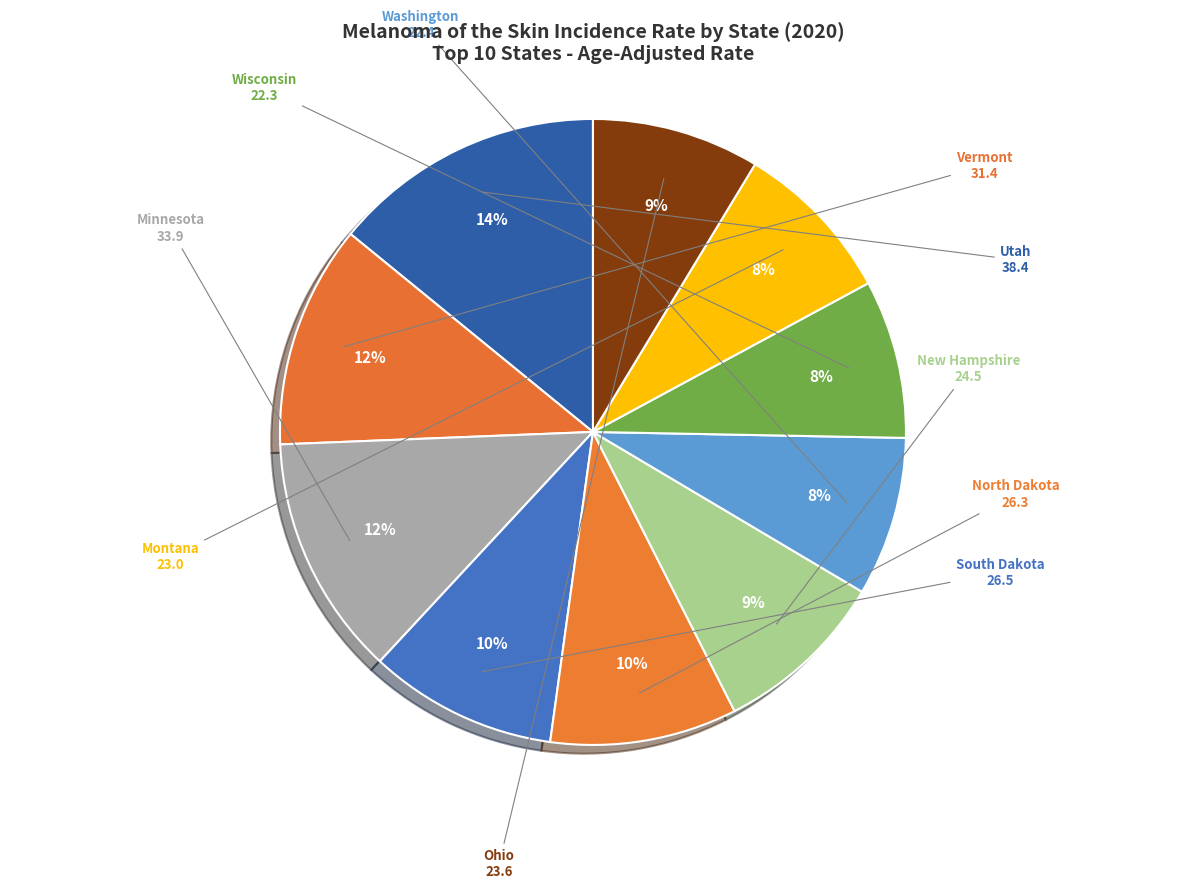

Between New Hampshire and North Dakota, which is larger?

North Dakota